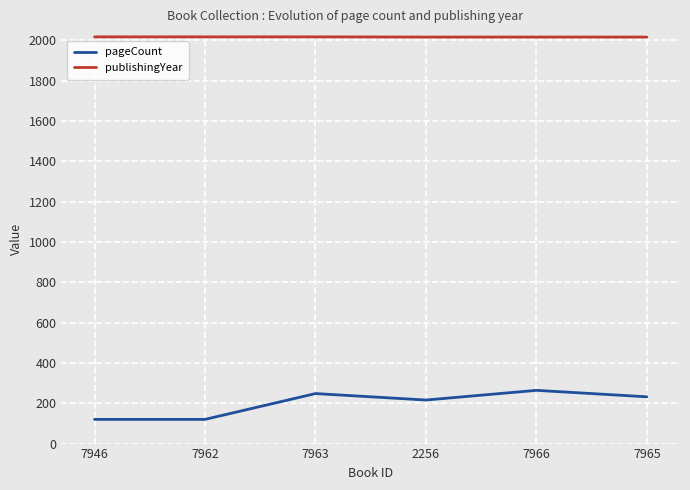

What is the maximum value shown in the chart?

2017